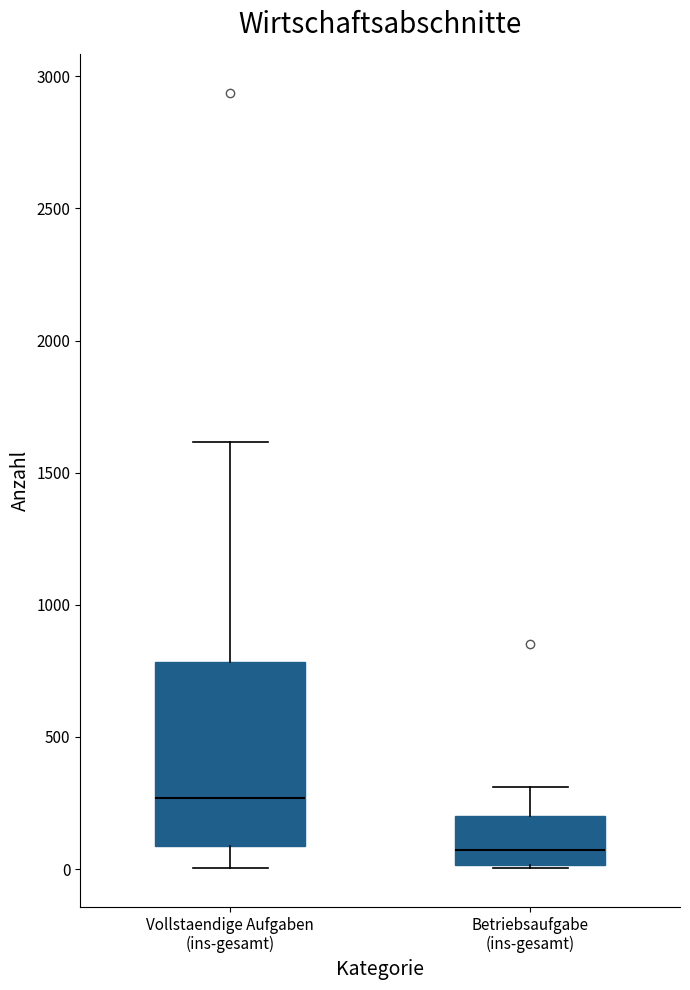

Reading left to right, read every box against the y-axis: the position of its median line, the range the box covers, and the ends of its whiskers. The values are not printed on the chart, so give them approximately, as read against the axis.

Vollstaendige Aufgaben (ins-gesamt): median 250, box 100 to 800, whiskers 0 to 1600
Betriebsaufgabe (ins-gesamt): median 50, box 0 to 200, whiskers 0 to 300